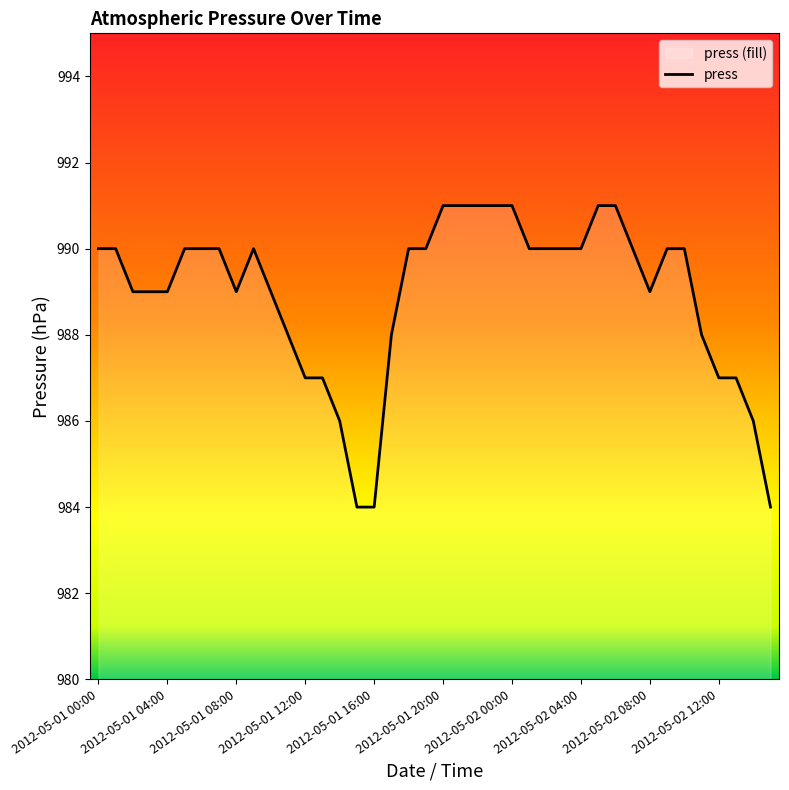

Does the chart have visible grid lines?

No